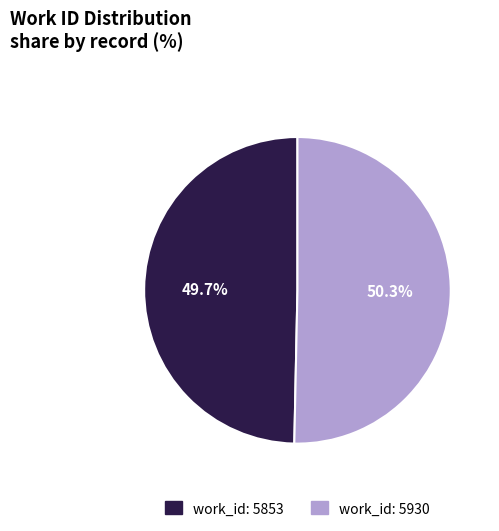

To the nearest percent, what is the average slice percentage?

50%